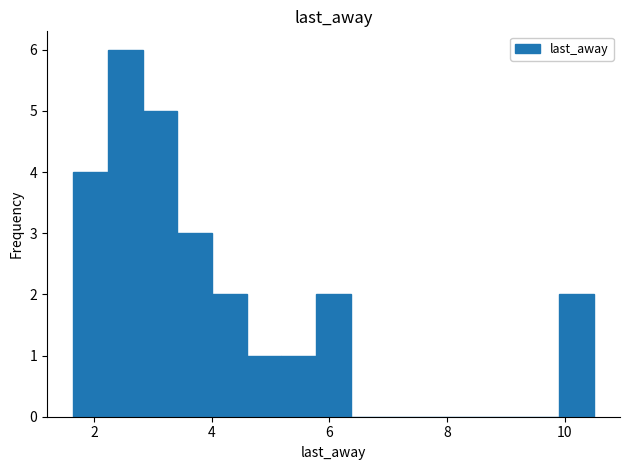

Around what value on the x-axis is the tallest bar? Give the approximate position of its centre, as read against the axis.

2.6